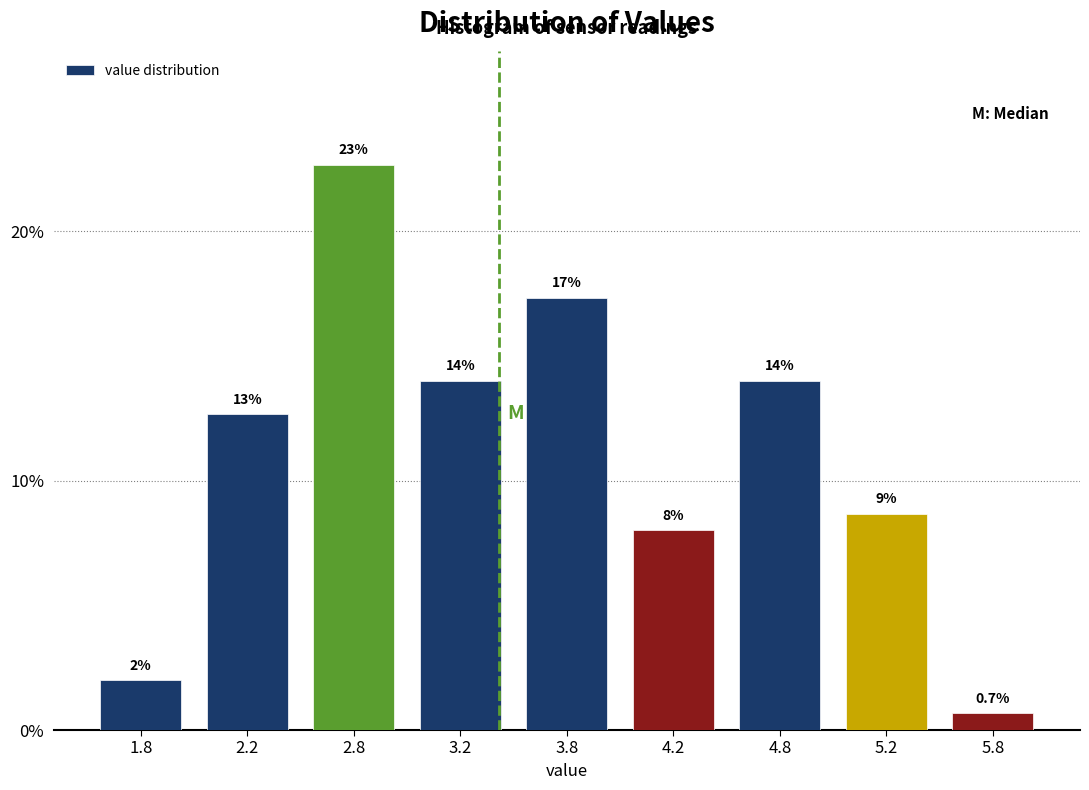

Reading right to left, transcribe all the data shown in this chart.

0.7	8.7	14.0	8.0	17.3	14.0	22.7	12.7	2.0